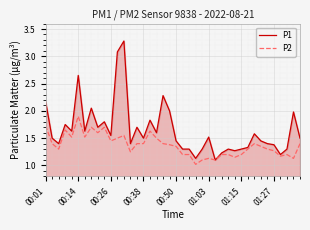

Which series has the largest total across all categories?

P1